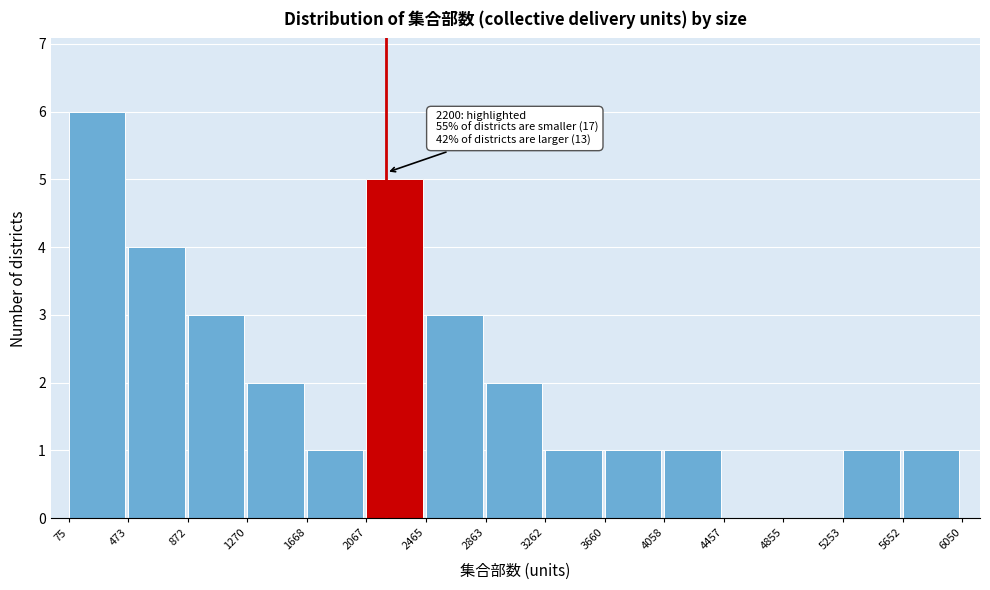

Over which range of the x-axis is the bar tallest?

75 to 473